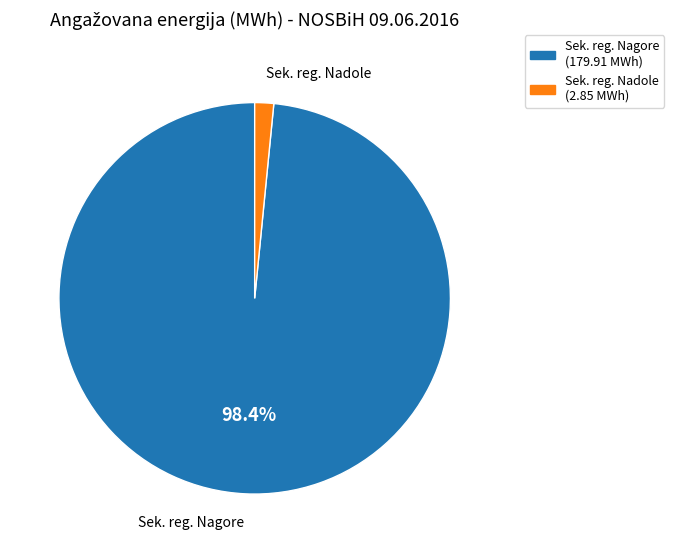

Does any single category account for the majority?

Yes